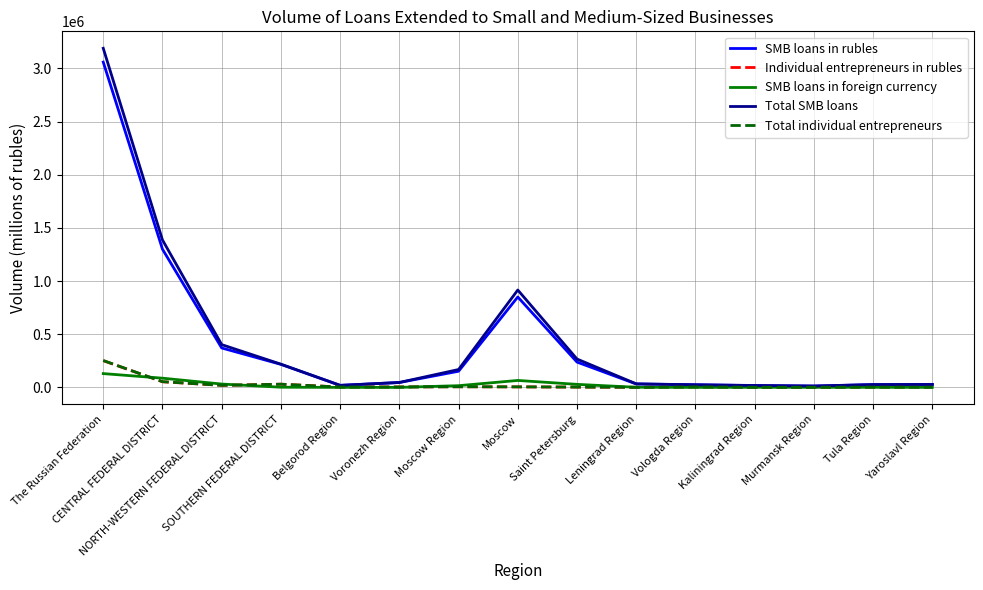

At how many categories does at least one series exceed 433301?

3